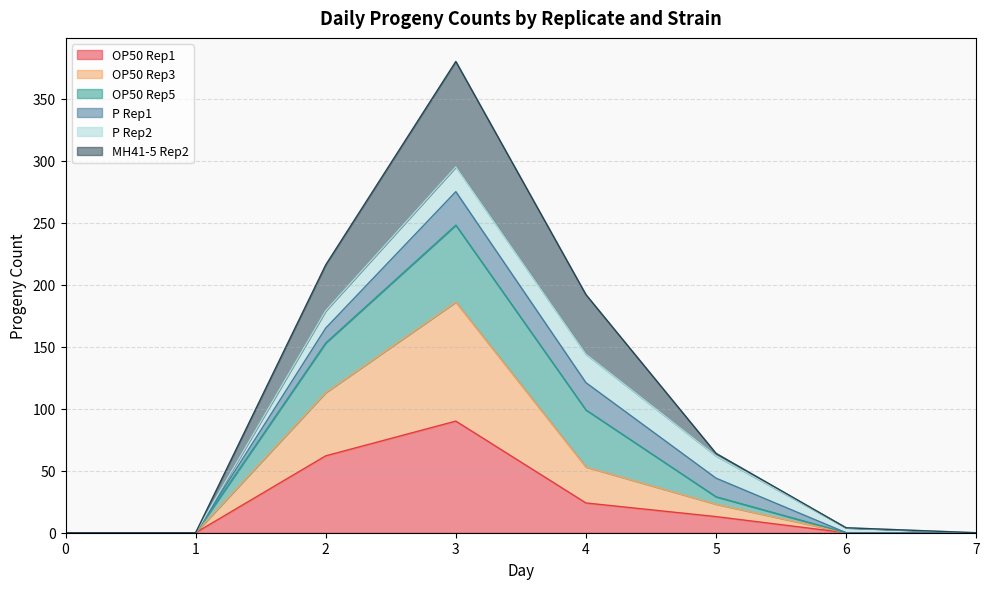

How many lines are shown in the chart?

6